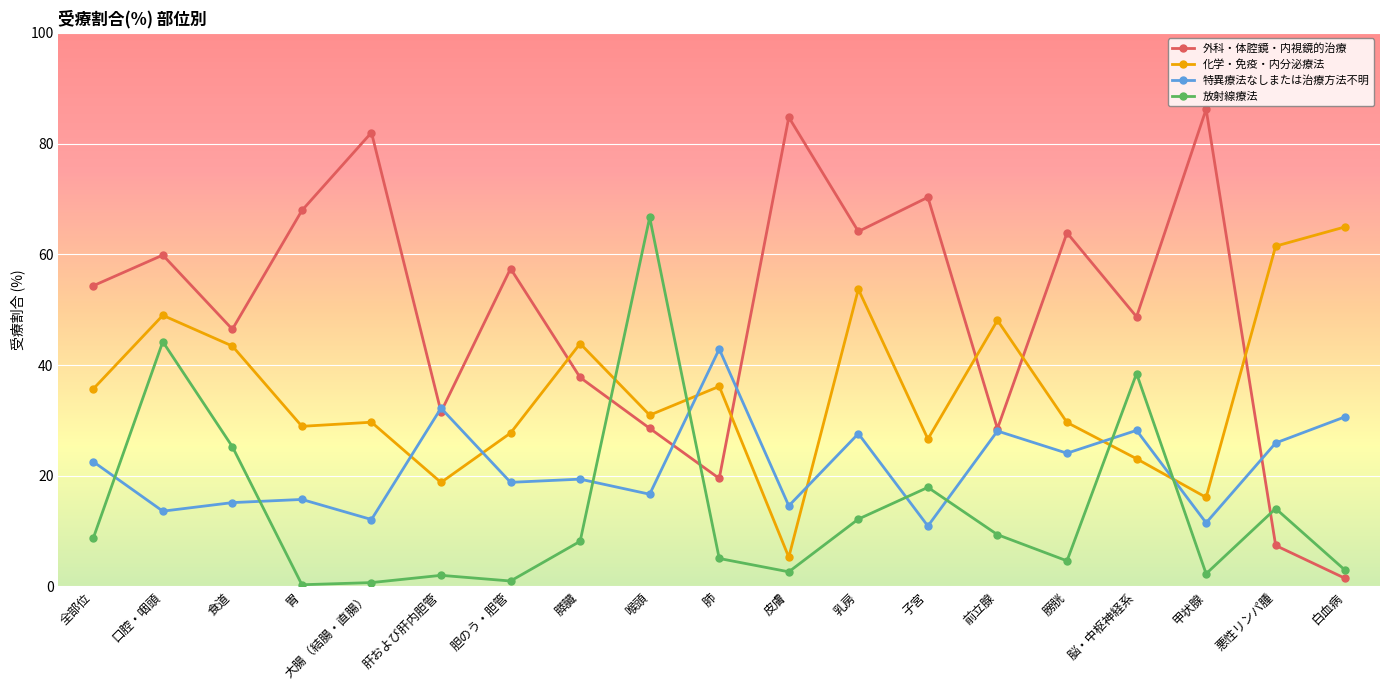

Where is the first local maximum for 放射線療法?

口腔・咽頭